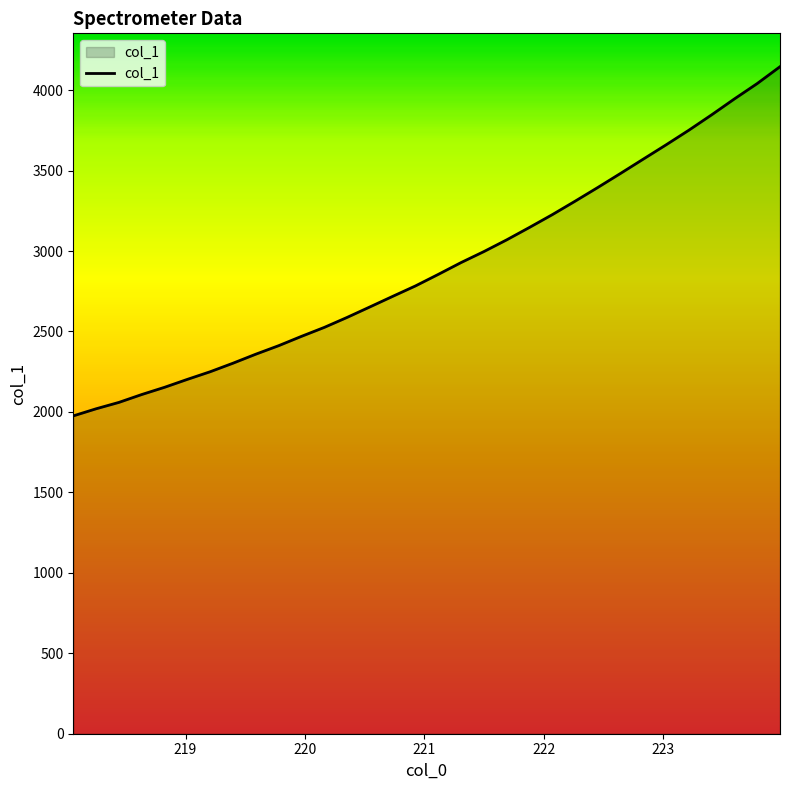

What is the greatest value displayed?

4145.9